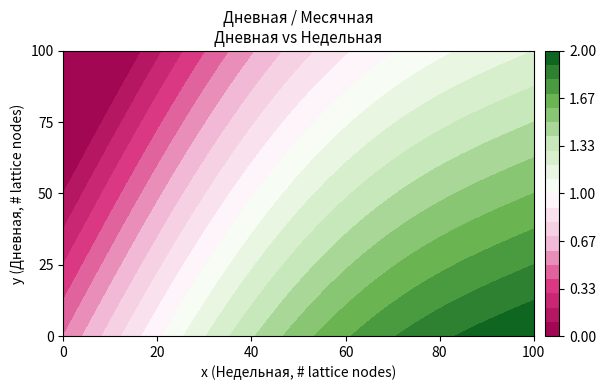

What is the maximum value for 2?

2